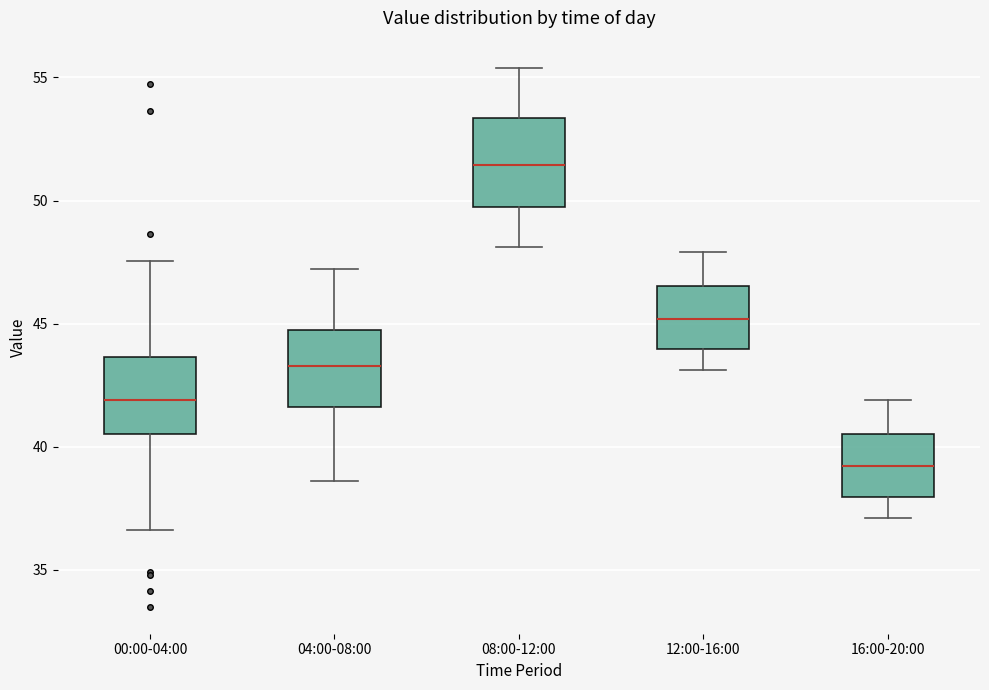

Reading left to right, read every box against the y-axis: the position of its median line, the range the box covers, and the ends of its whiskers. The values are not printed on the chart, so give them approximately, as read against the axis.

00:00-04:00: median 42.0, box 40.5 to 43.5, whiskers 36.5 to 47.5
04:00-08:00: median 43.5, box 41.5 to 44.5, whiskers 38.5 to 47.0
08:00-12:00: median 51.5, box 49.5 to 53.5, whiskers 48.0 to 55.5
12:00-16:00: median 45.0, box 44.0 to 46.5, whiskers 43.0 to 48.0
16:00-20:00: median 39.0, box 38.0 to 40.5, whiskers 37.0 to 42.0